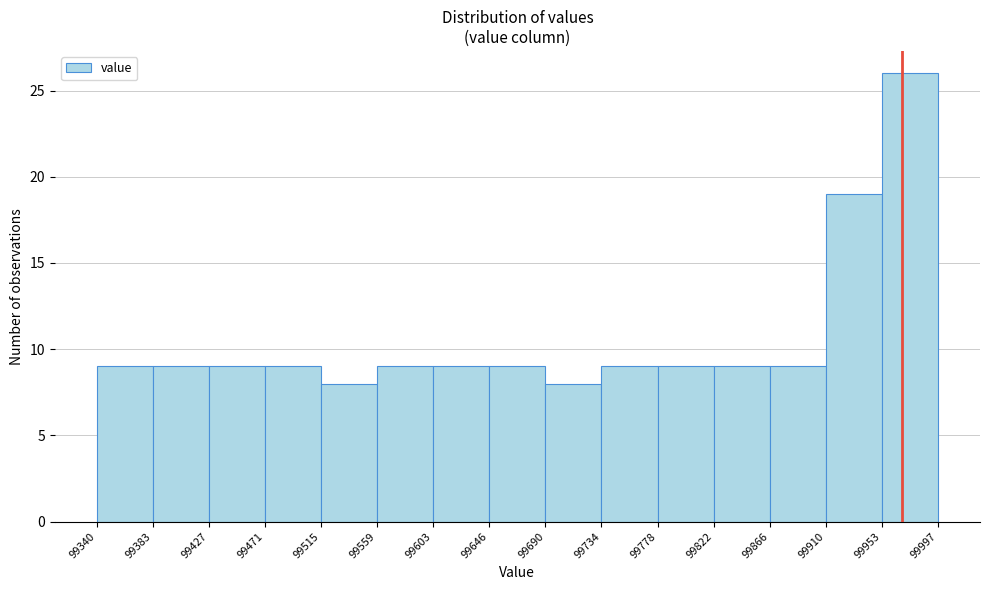

Reading left to right, transcribe this chart: for each bar, give the range it covers on the x-axis and its height. The values are not printed on the chart, so give them approximately, as read against the axis.

99340 to 99383: 9
99383 to 99427: 9
99427 to 99471: 9
99471 to 99515: 9
99515 to 99559: 8
99559 to 99603: 9
99603 to 99646: 9
99646 to 99690: 9
99690 to 99734: 8
99734 to 99778: 9
99778 to 99822: 9
99822 to 99866: 9
99866 to 99910: 9
99910 to 99953: 19
99953 to 99997: 26